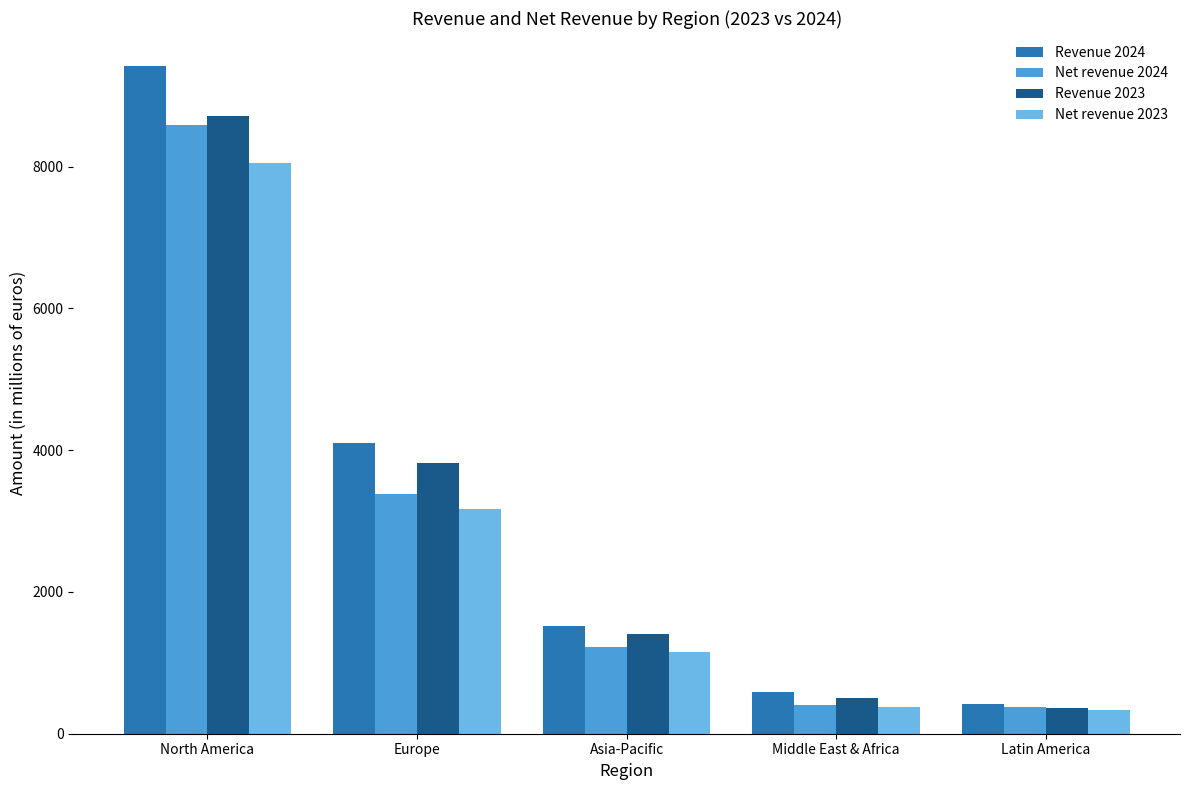

Read the Revenue 2024 value at Latin America, to the nearest 100.

400